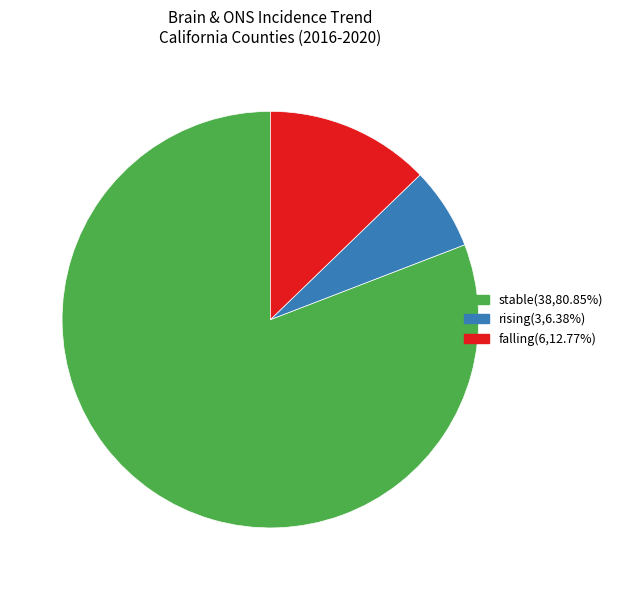

Is there a majority slice in this chart?

Yes